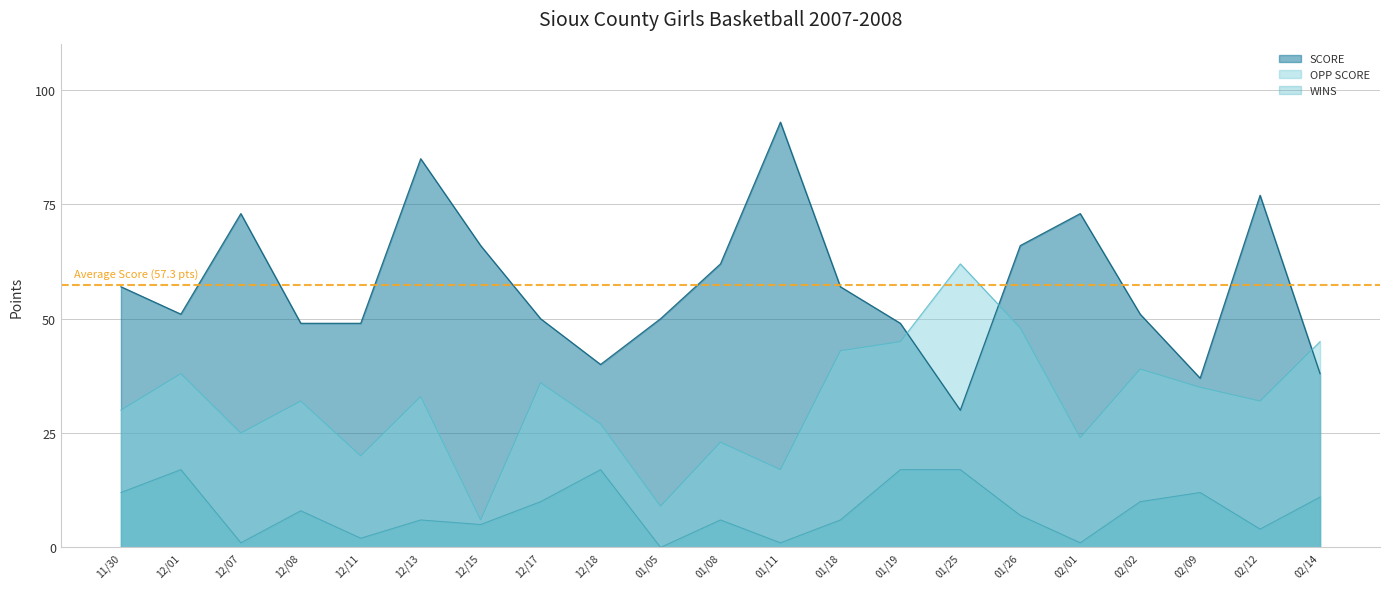

What is the approximate value of OPP SCORE at 01/18, to the nearest 10?

40